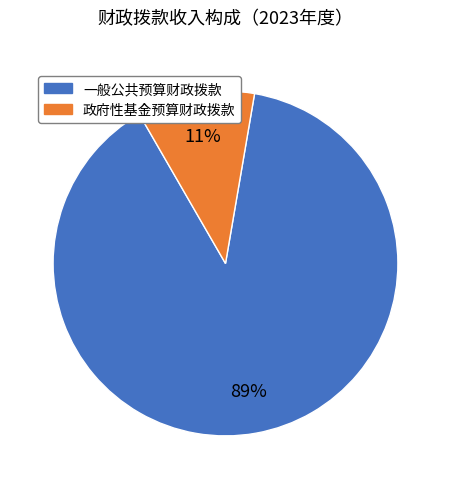

Count the number of slices in the pie.

2